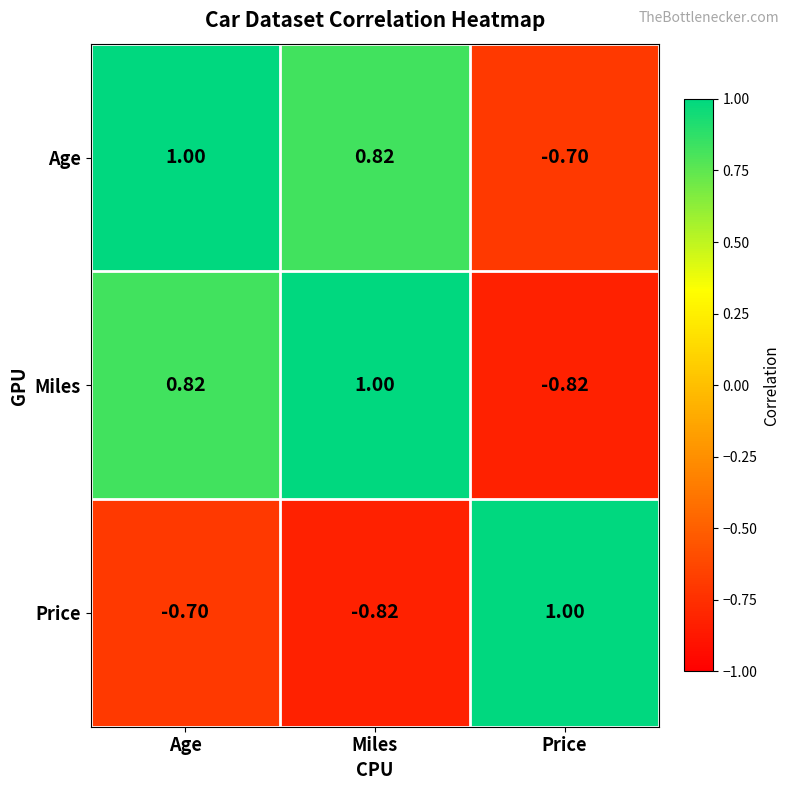

What is the maximum value shown in the chart?

1.0